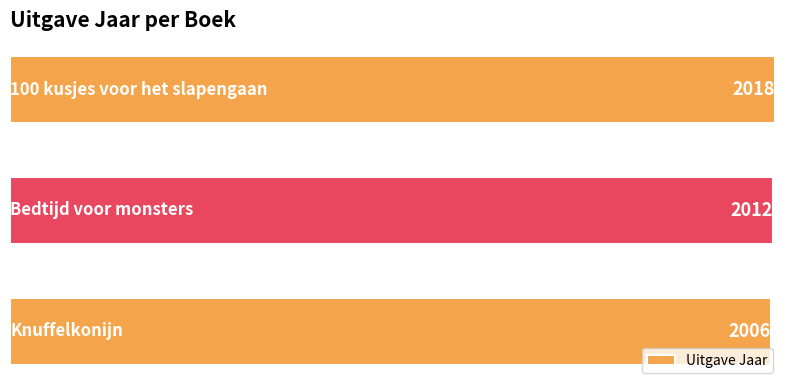

What is the value of the 1st bar from the top?

2018